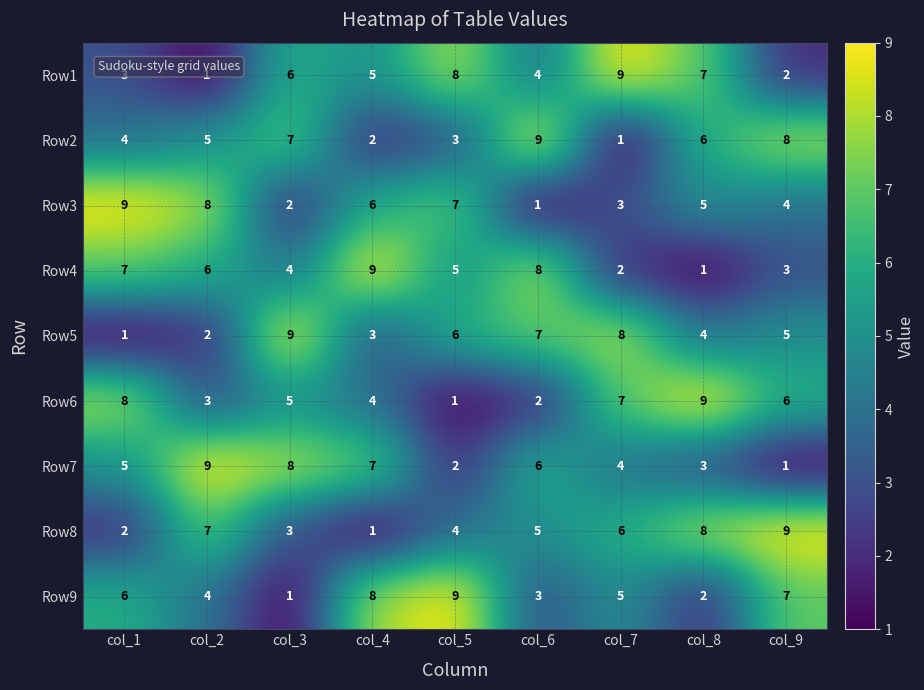

What is the maximum value shown in the chart?

9